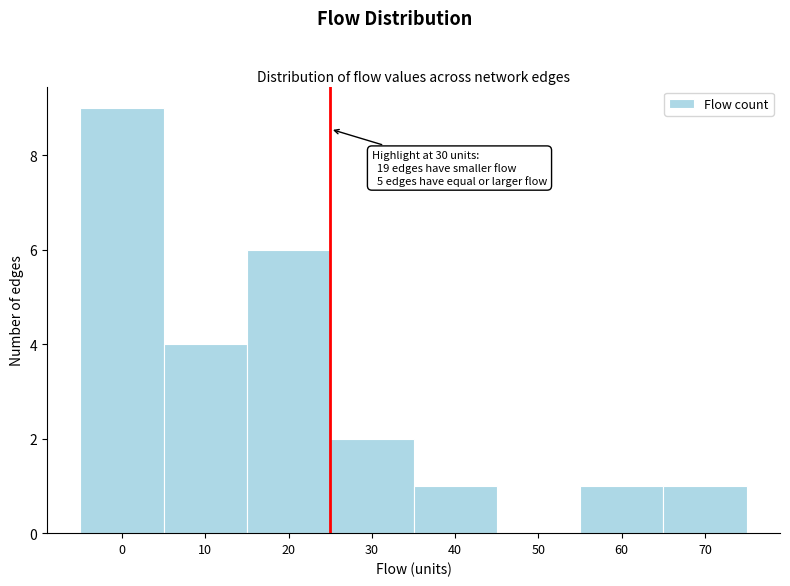

Reading left to right, extract all data points from this chart.

0=9	10=4	20=6	30=2	40=1	50=0	60=1	70=1